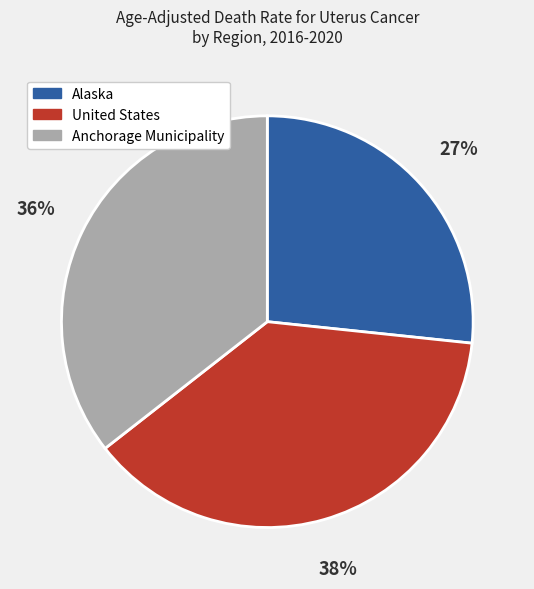

Does United States represent more than half of the total?

No